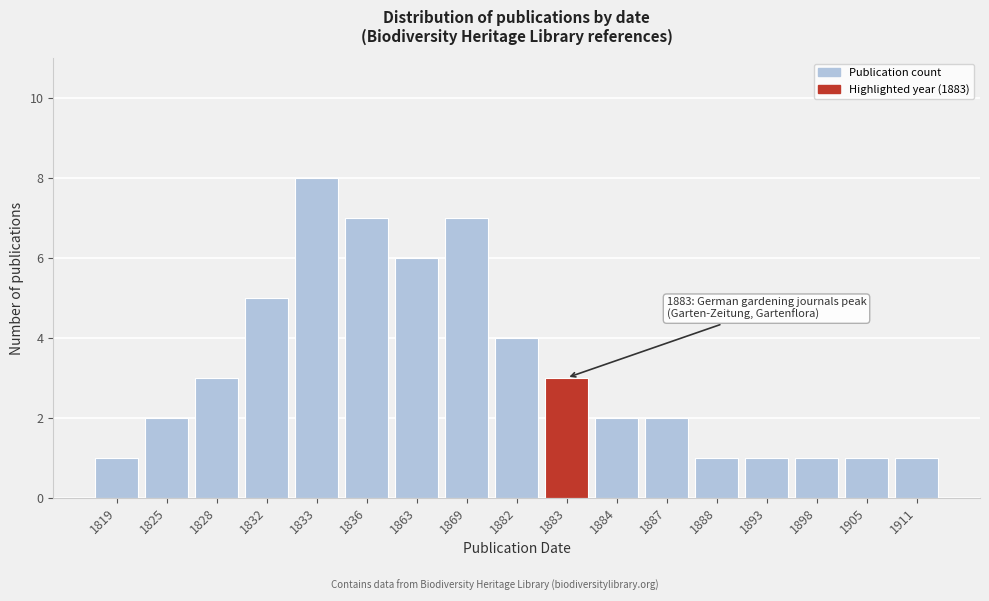

Reading right to left, list all the values displayed in this chart.

1911=1	1905=1	1898=1	1893=1	1888=1	1887=2	1884=2	1883=3	1882=4	1869=7	1863=6	1836=7	1833=8	1832=5	1828=3	1825=2	1819=1